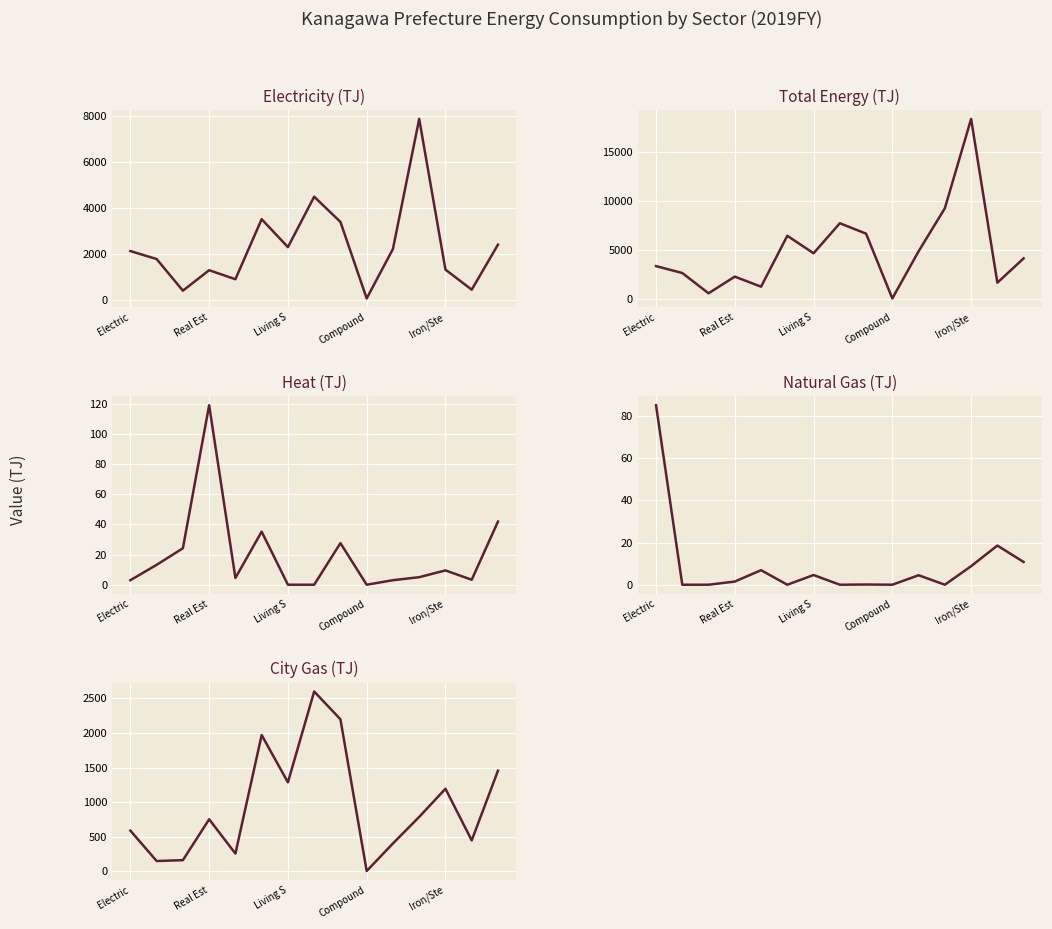

Is the value of City Gas at Real Est greater than the value of Total at 5?

No